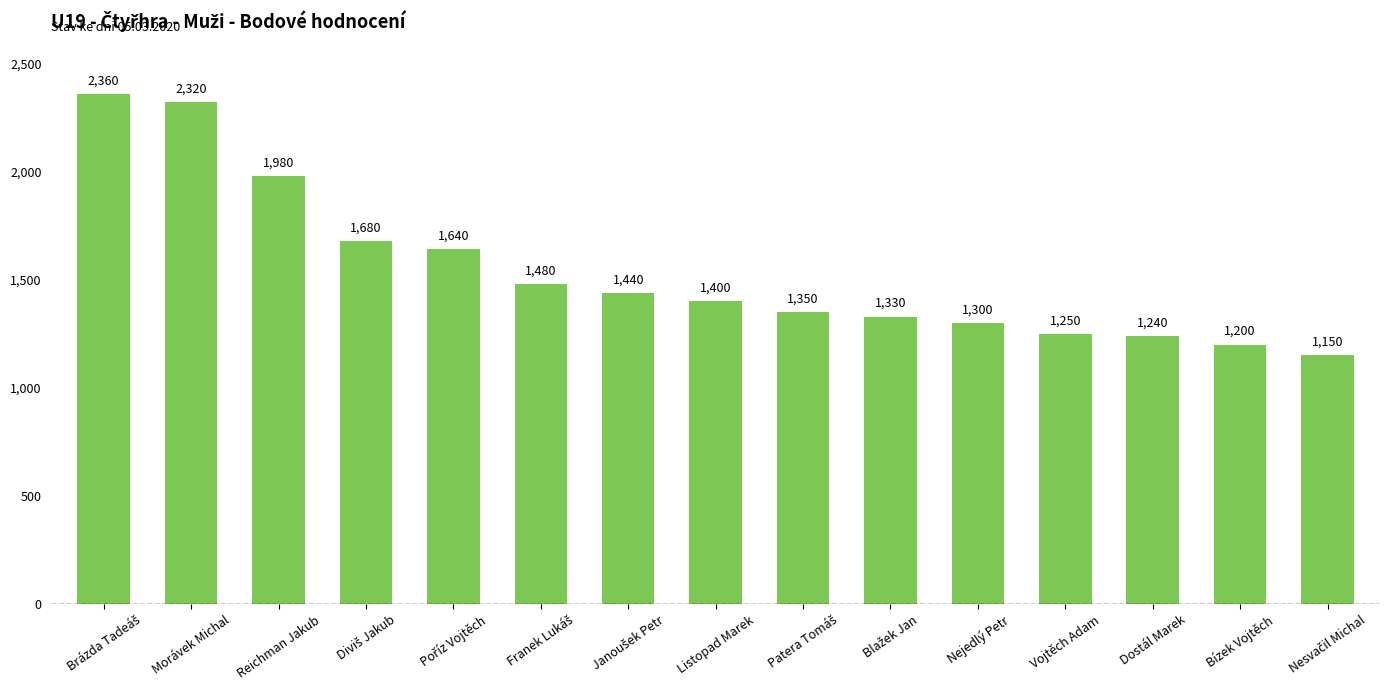

What is the greatest value displayed?

2360